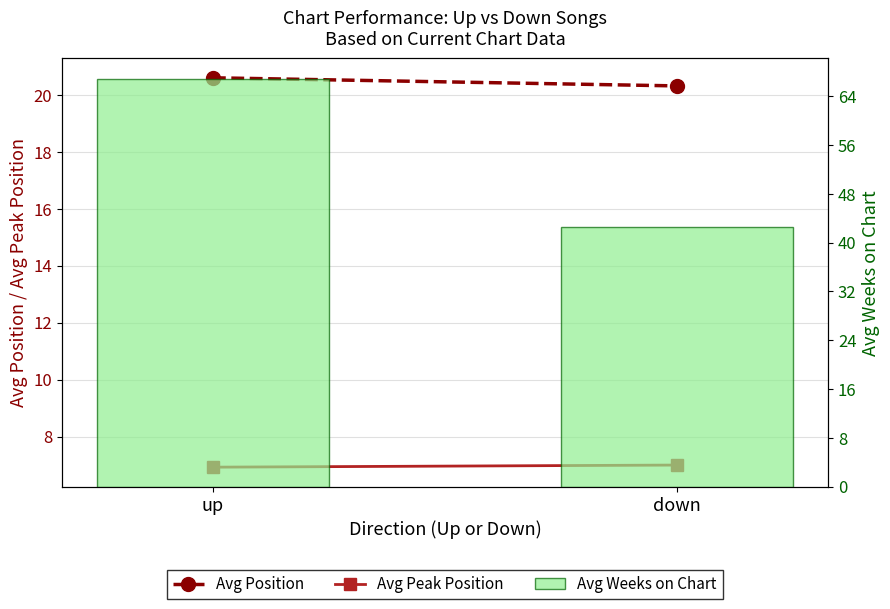

What is the spread (max minus min) of values at down?

35.5